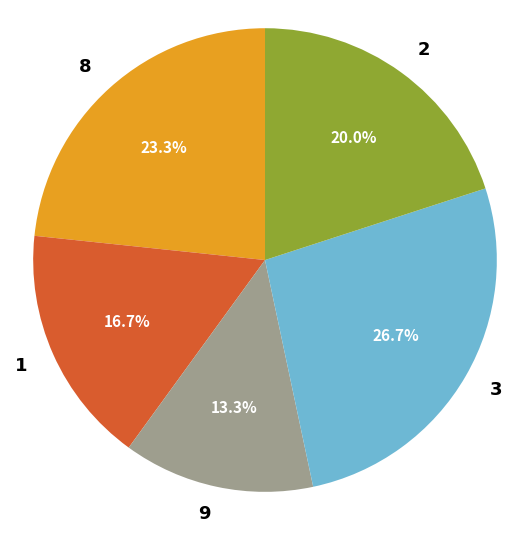

Is there any slice that represents more than half of the pie?

No